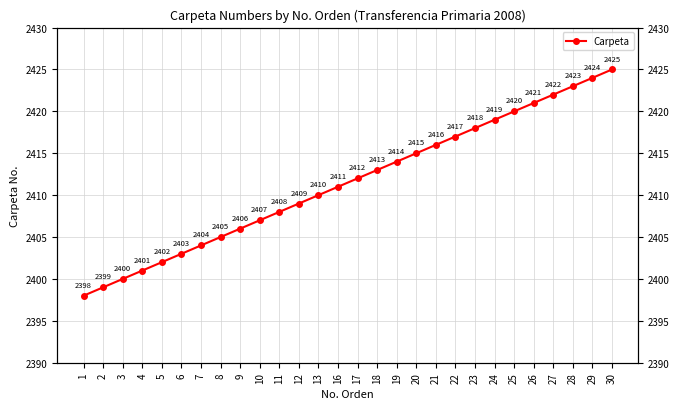

What is the difference between the maximum and minimum values?

27